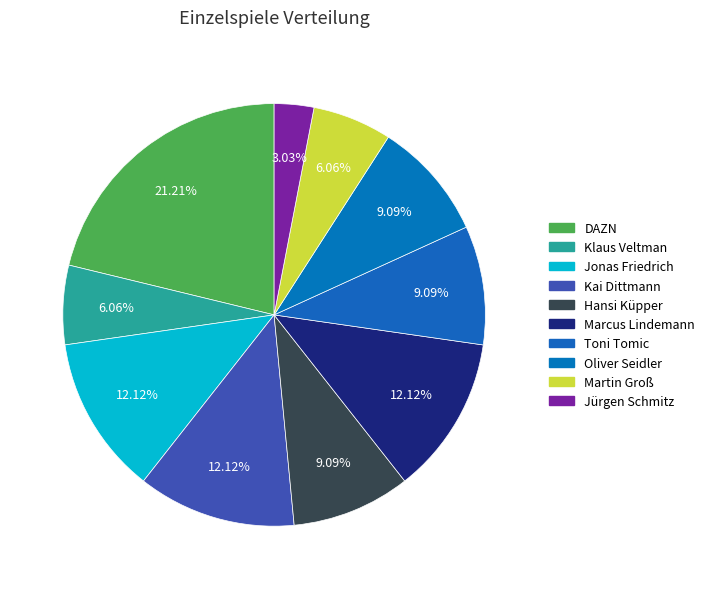

How much of the chart is everything except DAZN?

78.8%